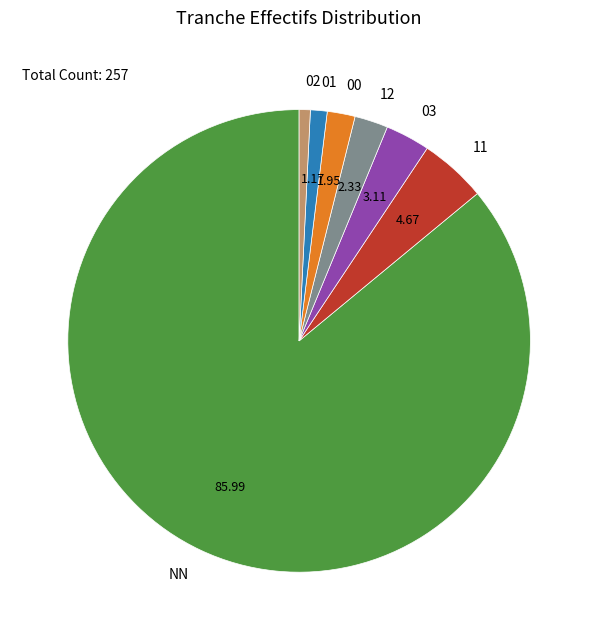

Which slice represents more than half of the pie?

NN